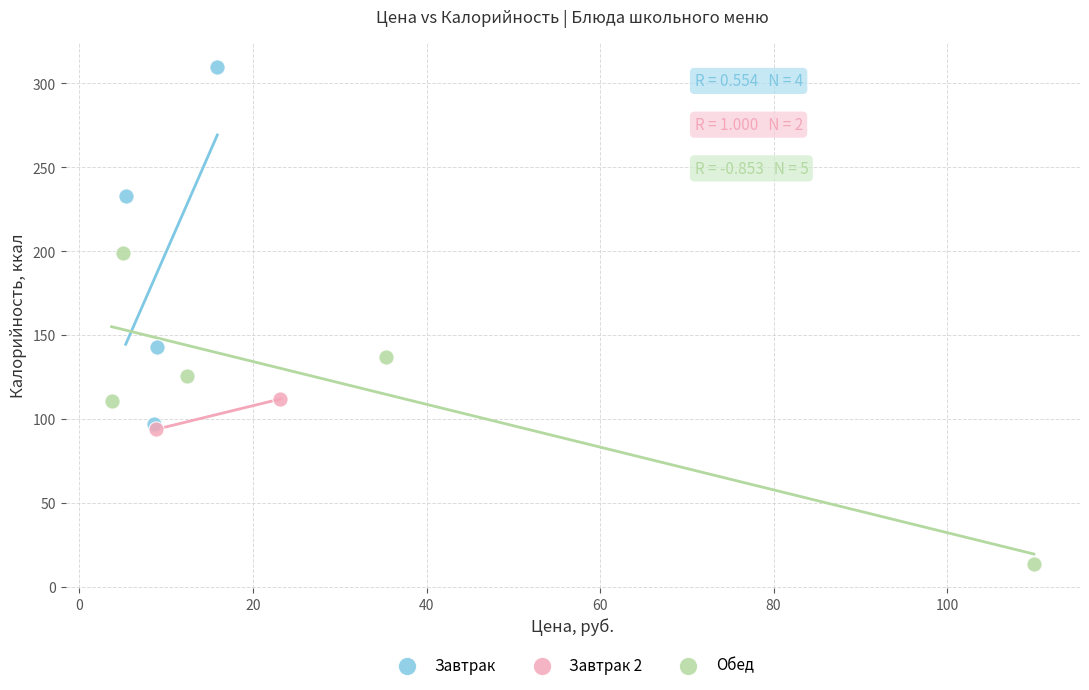

What are all the series names shown in the legend?

Завтрак, Завтрак 2, Обед